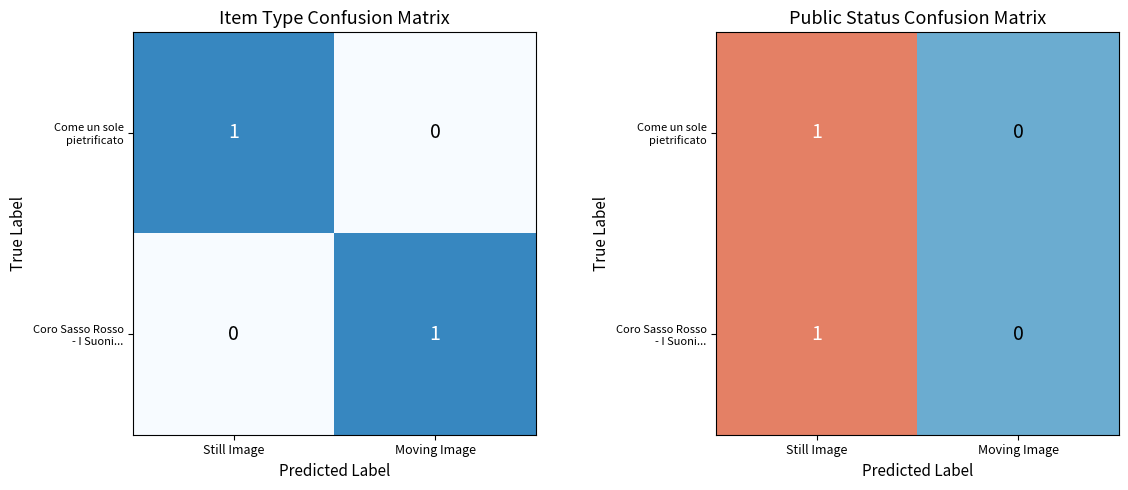

True or false: Come un sole pietrificato has a value of 0 at Moving Image.

False